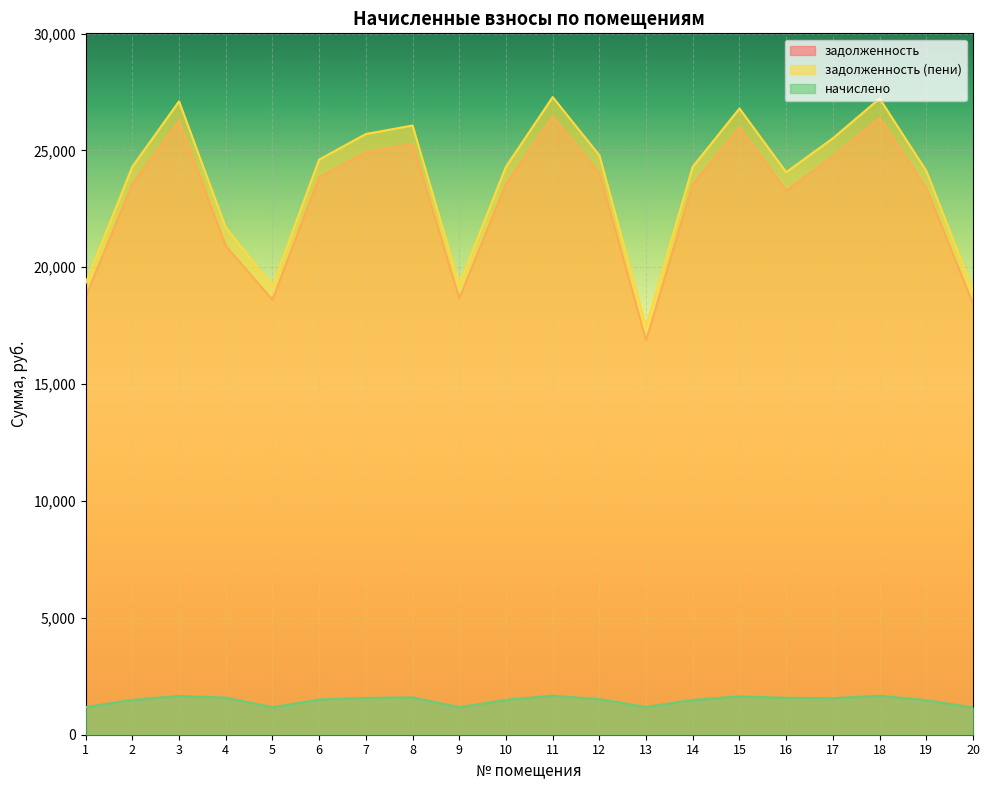

Which series has the largest range (max minus min)?

задолженность (пени)